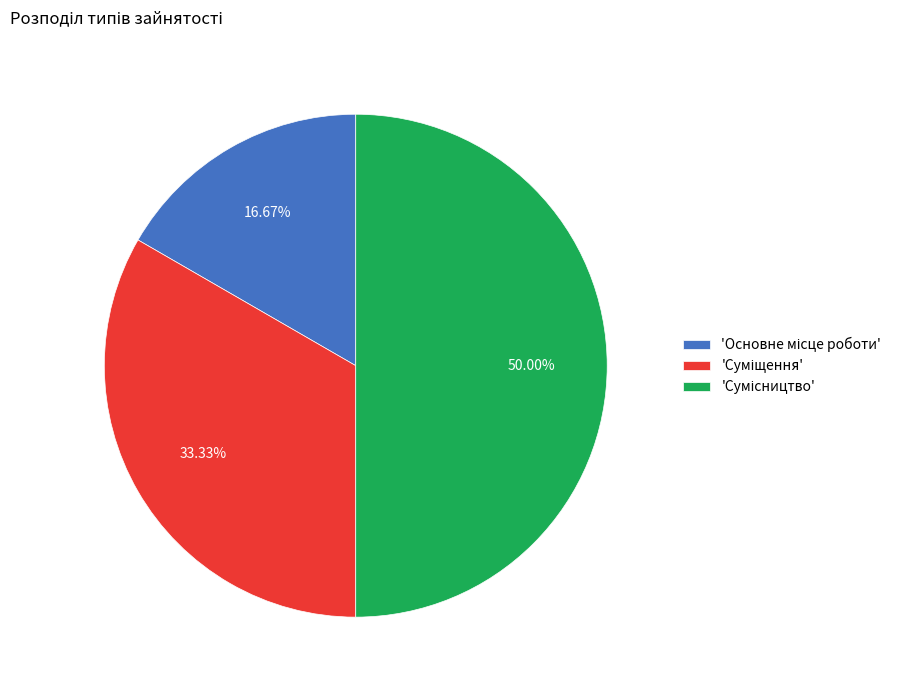

Rank the categories by value from lowest to highest.

Основне місце роботи, Суміщення, Сумісництво